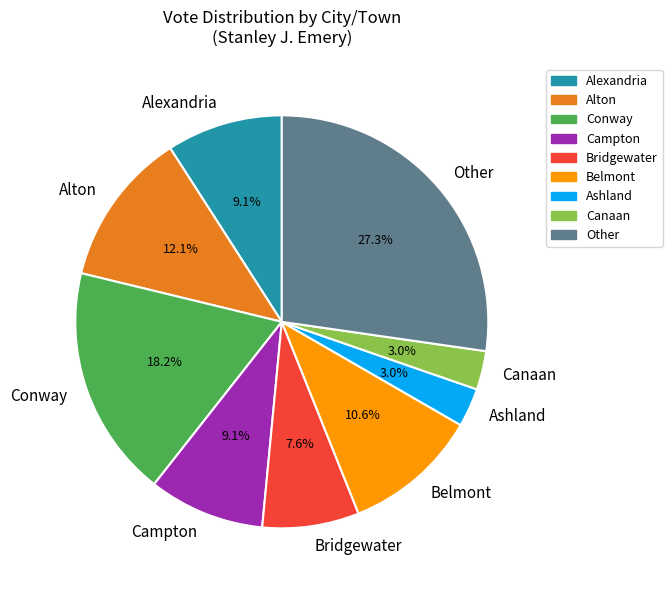

What percentage is the Campton slice, to the nearest percent?

9%